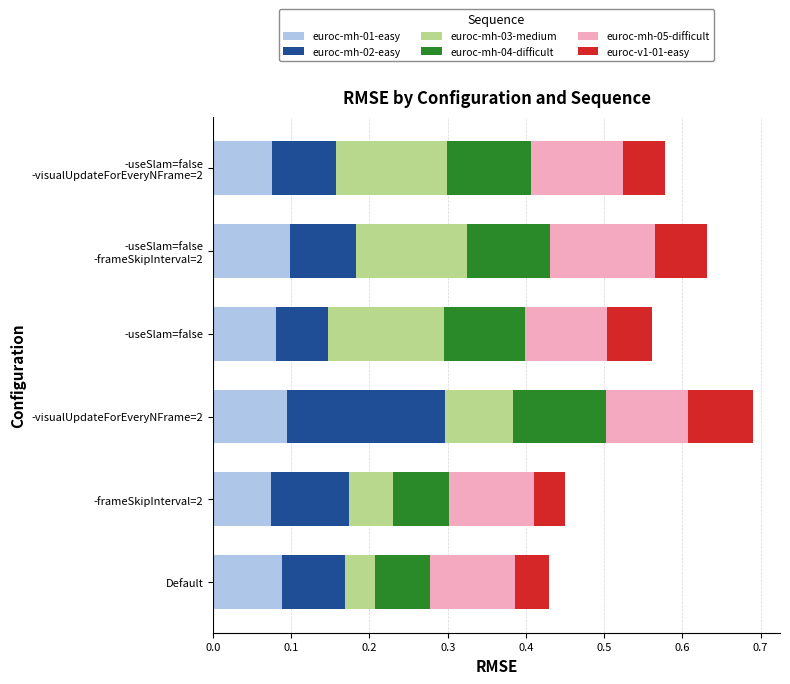

The value of euroc-mh-01-easy at -useSlam=false is 0.1. True or false?

True